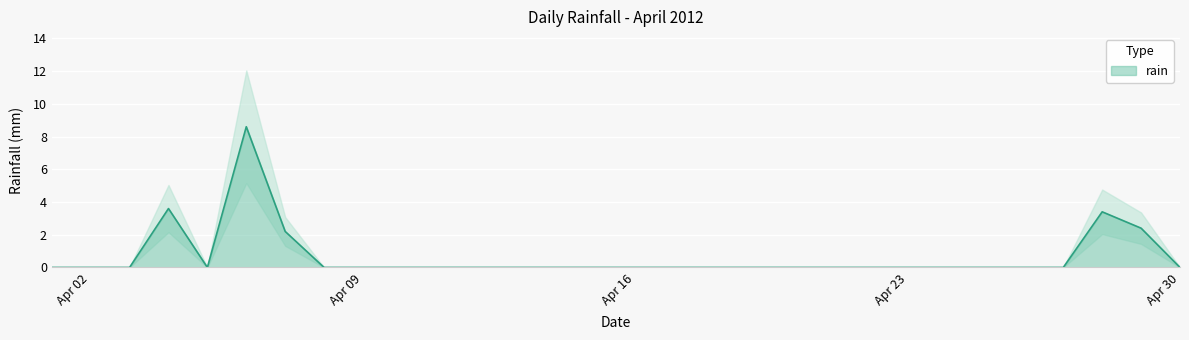

How many values are above zero?

5